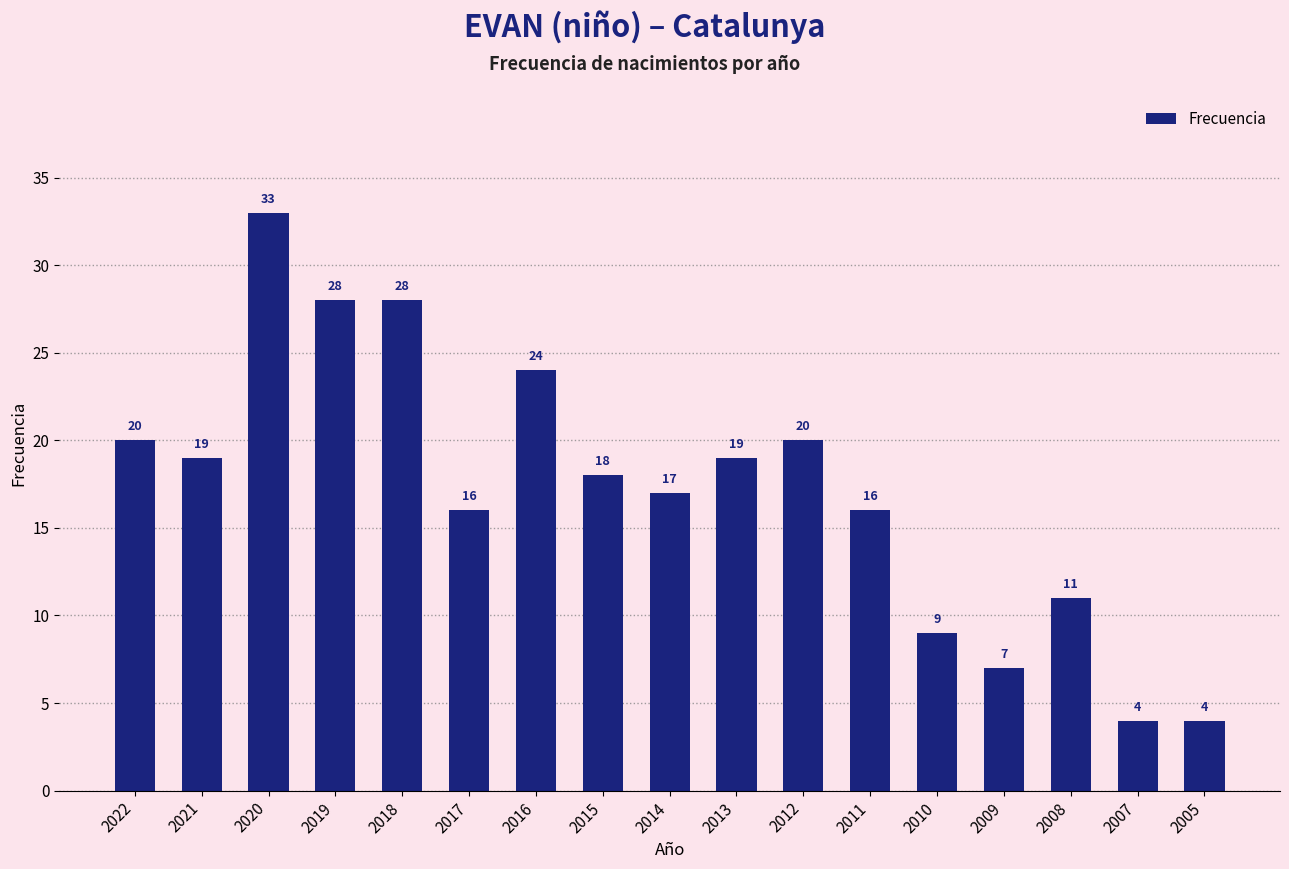

Are the bars horizontal?

No